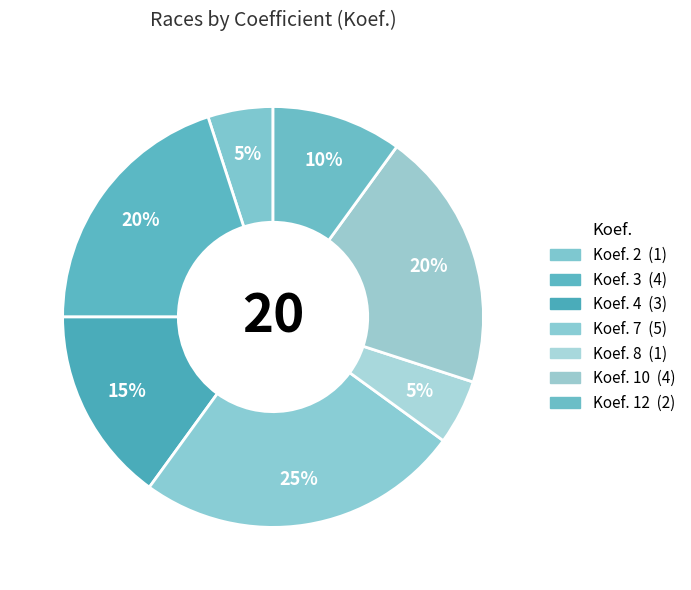

How many segments does this pie chart have?

7